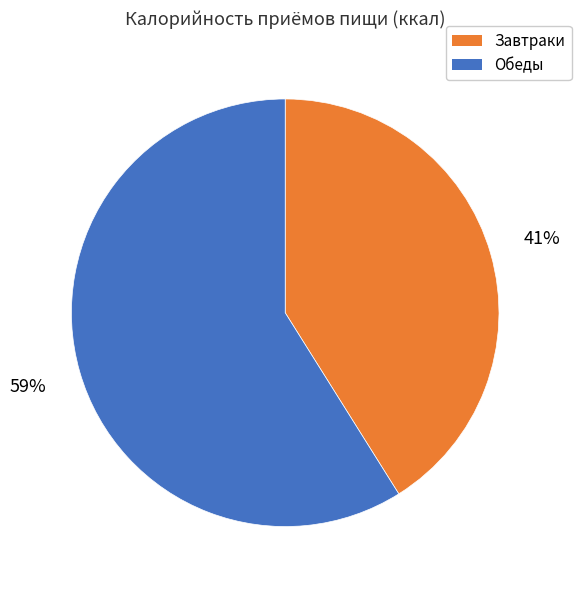

To the nearest percent, what is the average slice percentage?

50%